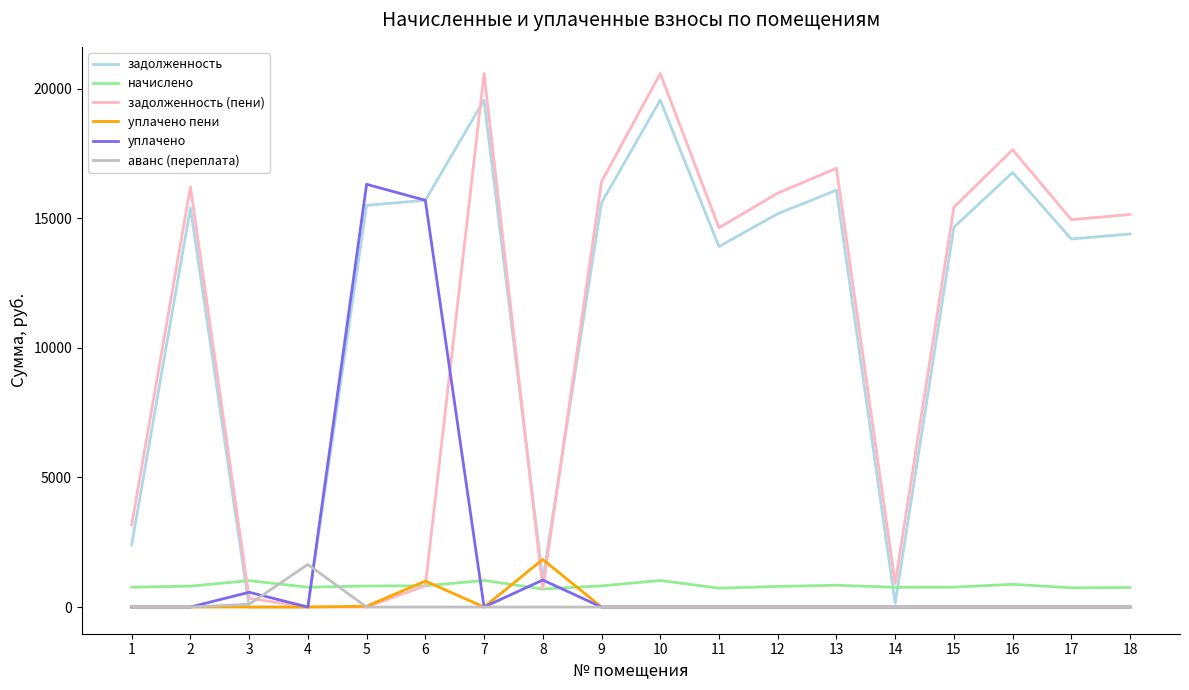

What is the highest value of the уплачено series?

16306.3